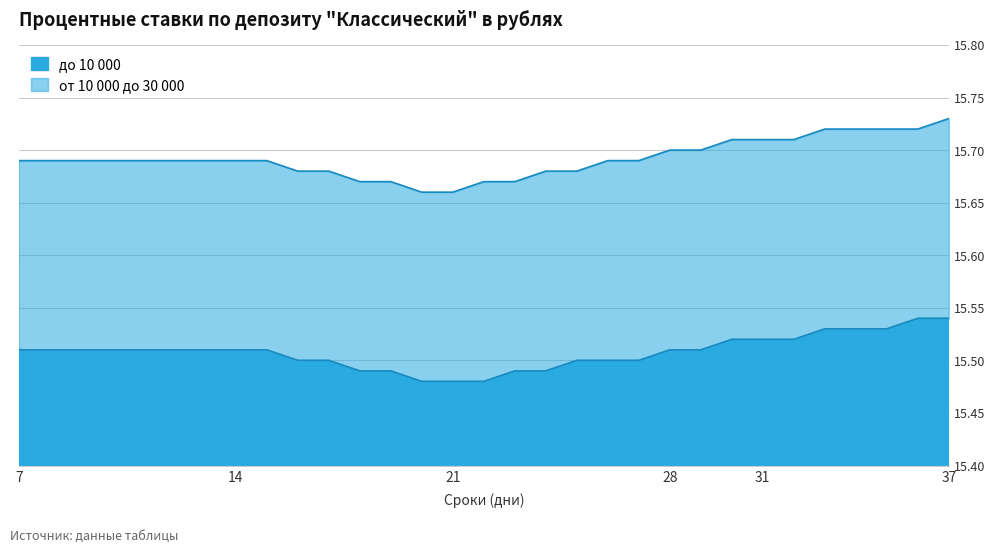

Does the chart have visible grid lines?

Yes